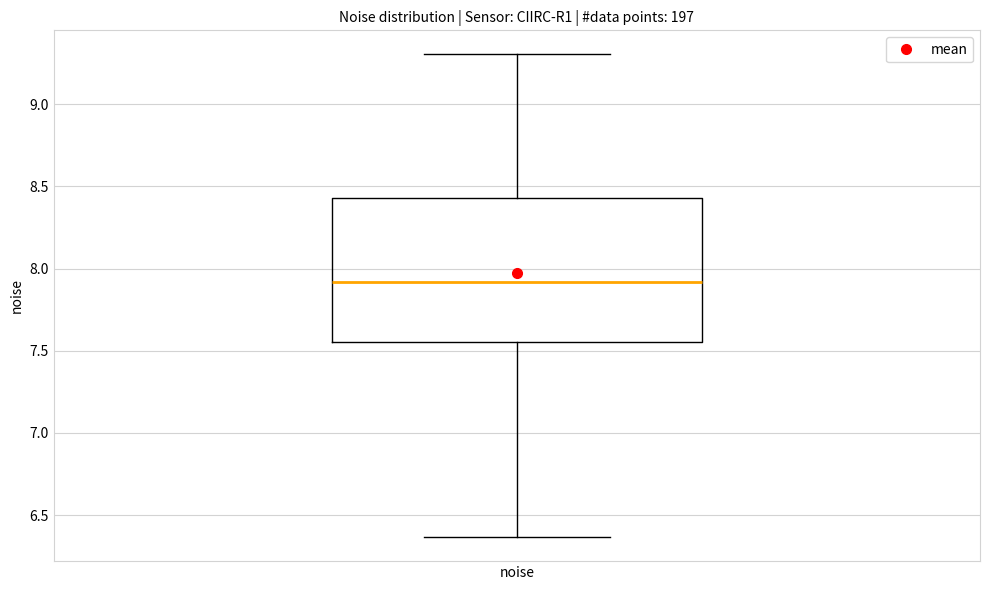

Read this box plot against the y-axis: the position of the median line, the range covered by the box, and the ends of both whiskers. The values are not printed on the chart, so give them approximately, as read against the axis.

median 7.90, box 7.55 to 8.45, whiskers 6.35 to 9.30